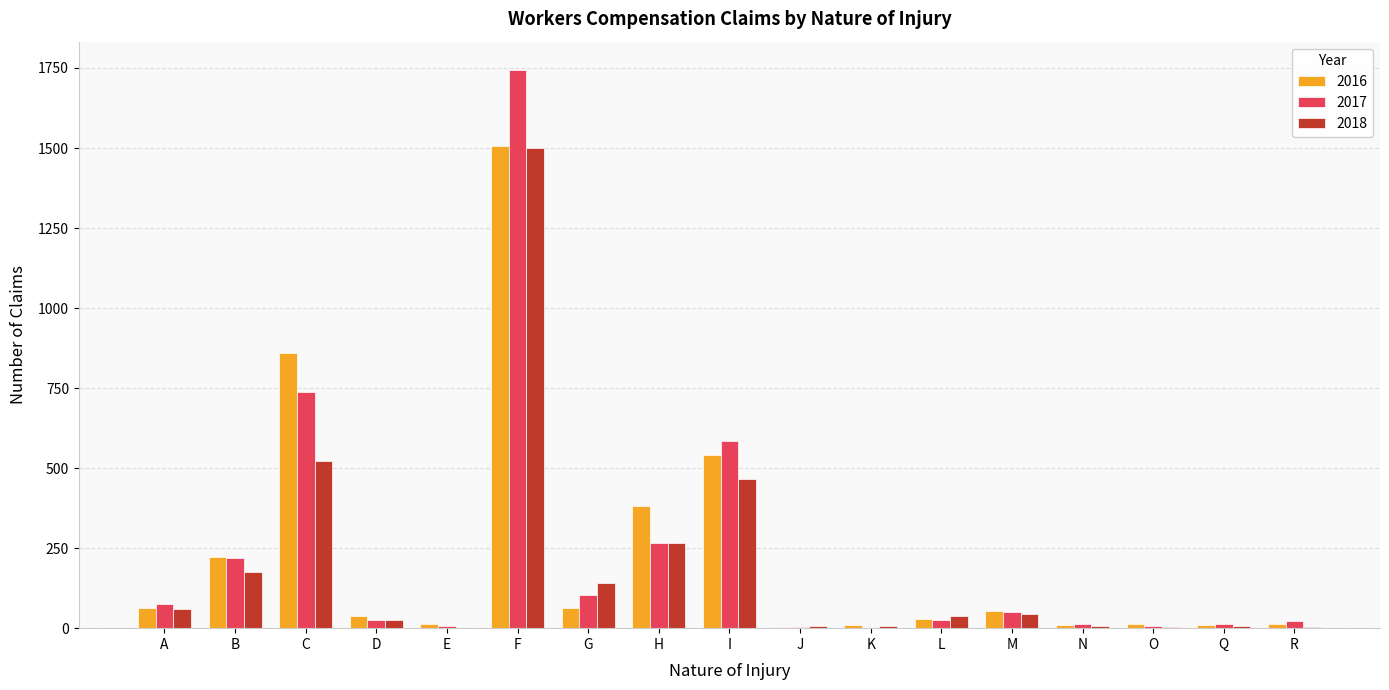

At which label does 2018 reach its peak?

F